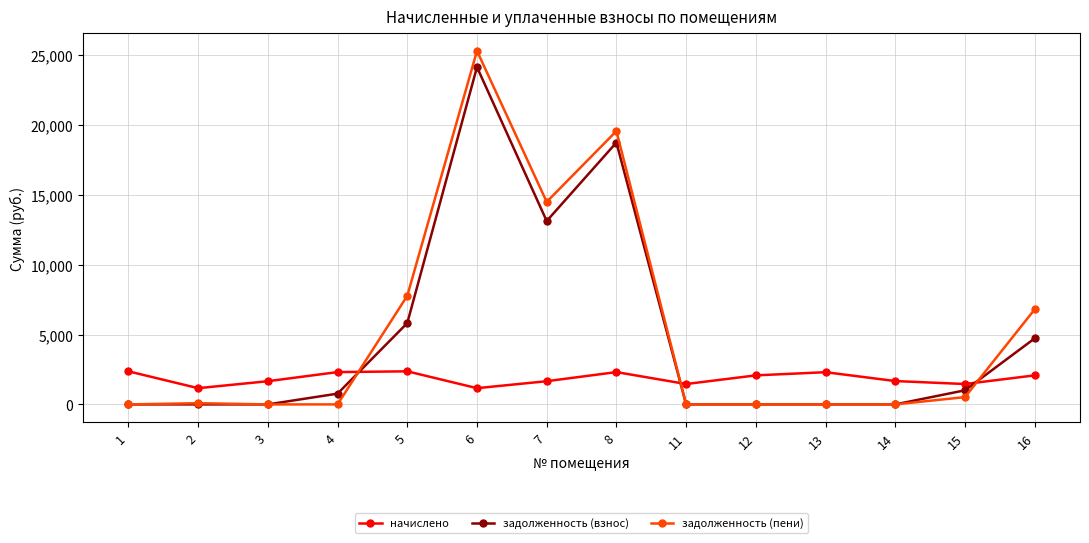

How many intersections are there between задолженность (взнос) and начислено?

3